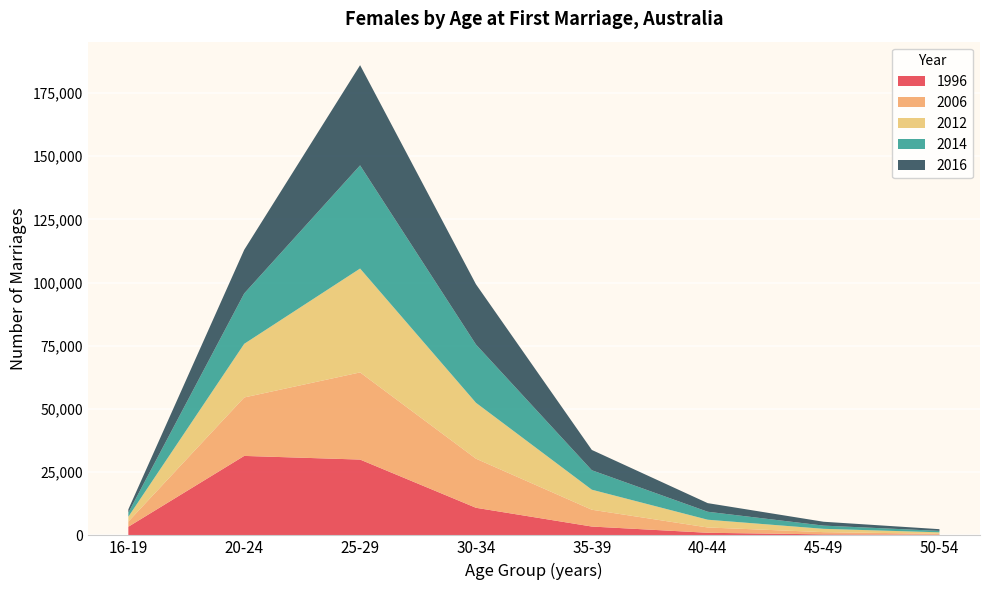

Reading right to left, extract all data points from this chart.

1996: 50-54=283	45-49=393	40-44=1024	35-39=3490	30-34=10908	25-29=29981	20-24=31426	16-19=3407
2006: 50-54=340	45-49=887	40-44=2099	35-39=6648	30-34=19424	25-29=34474	20-24=23121	16-19=2050
2012: 50-54=581	45-49=1306	40-44=3068	35-39=7925	30-34=22112	25-29=41082	20-24=21208	16-19=1907
2014: 50-54=573	45-49=1273	40-44=3151	35-39=7692	30-34=23045	25-29=40812	20-24=19934	16-19=1621
2016: 50-54=673	45-49=1527	40-44=3408	35-39=8032	30-34=23832	25-29=39625	20-24=17259	16-19=1295